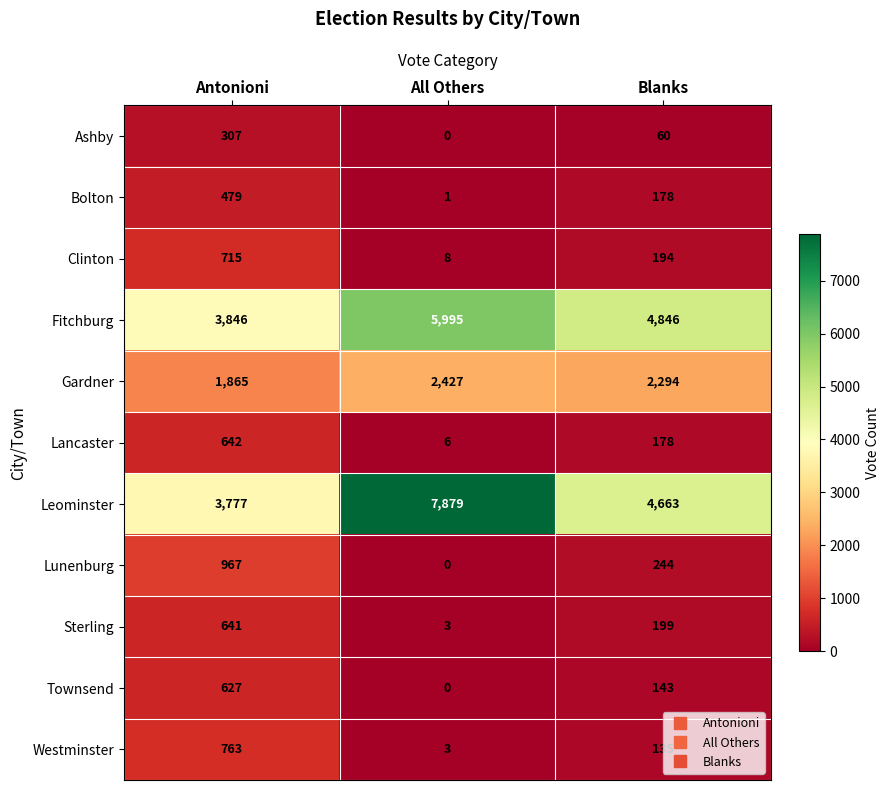

What is the total value across all series at All Others?

16322